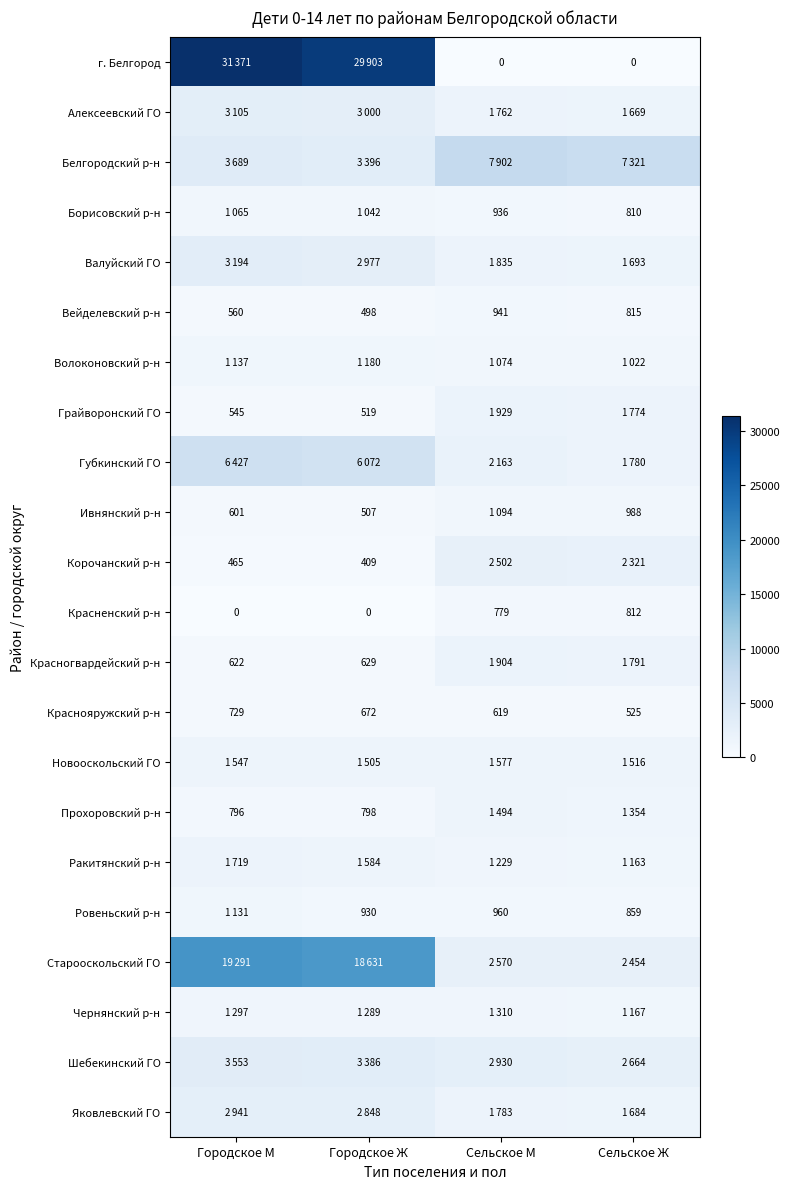

What is the difference between the second highest and second lowest values in the Краснояружский р-н series?

53